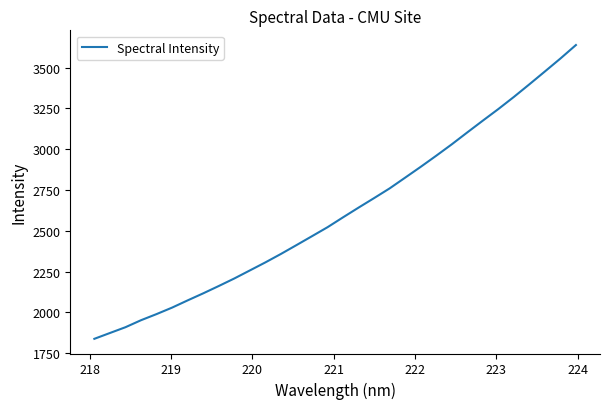

What is the smallest value displayed?

1838.3